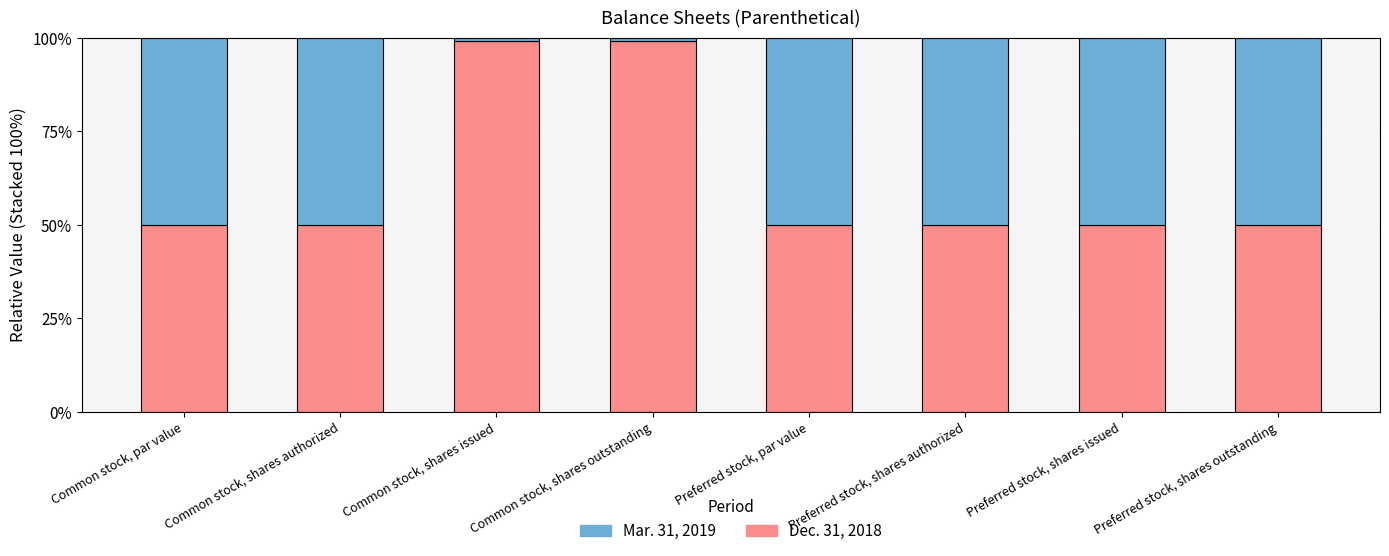

What are all the series names shown in the legend?

Mar. 31, 2019, Dec. 31, 2018